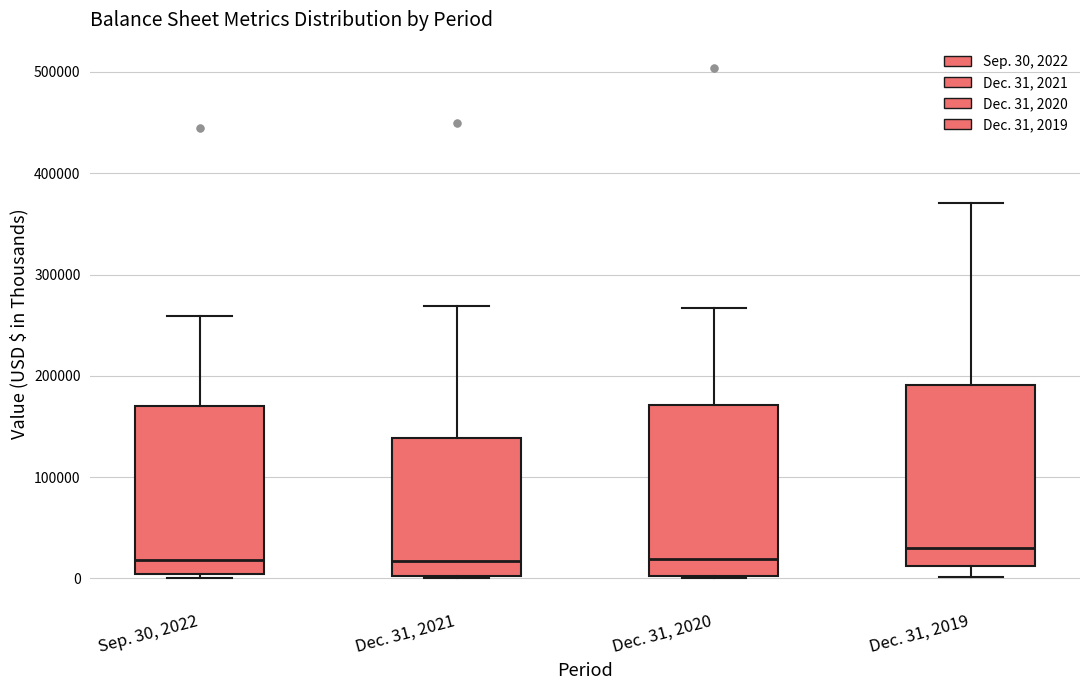

Where does the median line of the box for Dec. 31, 2019 sit on the y-axis? The values are not printed on the chart, so give them approximately, as read against the axis.

30000